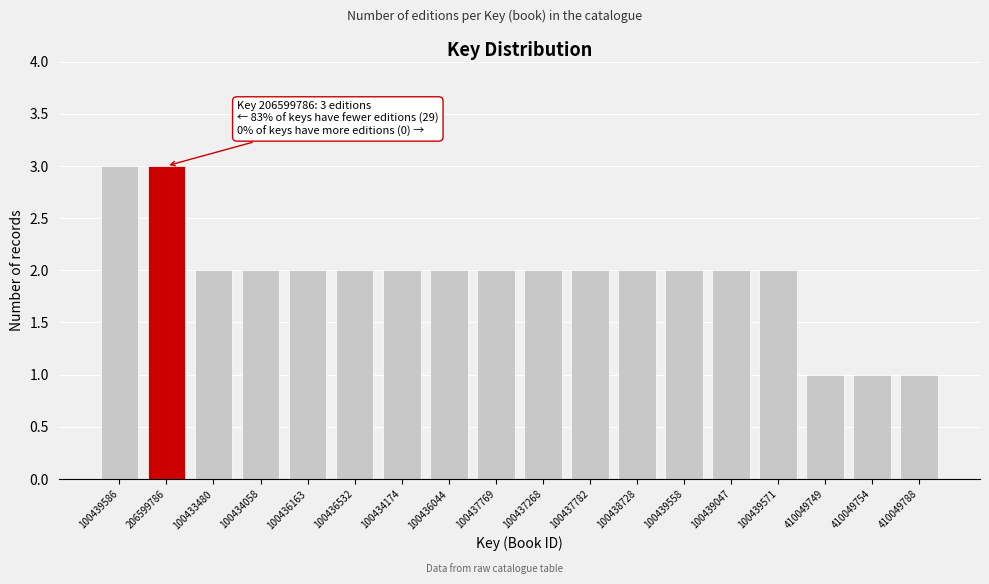

Reading right to left, list all the values displayed in this chart.

1	1	1	2	2	2	2	2	2	2	2	2	2	2	2	2	3	3